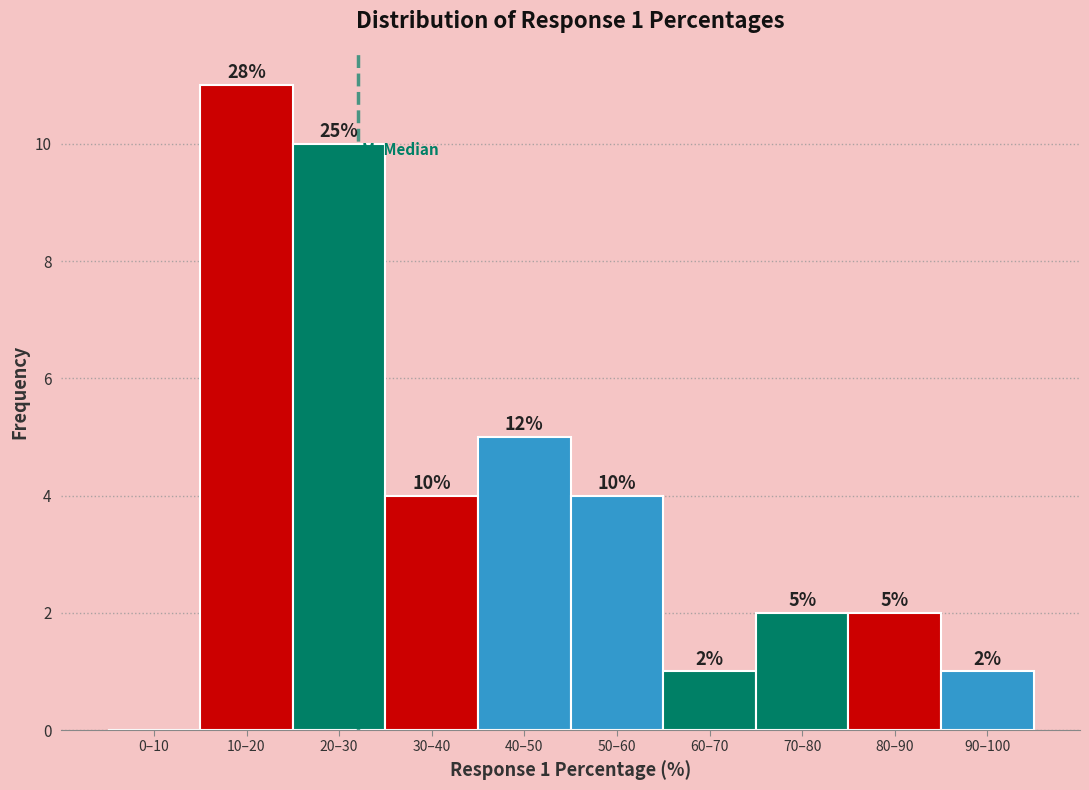

Reading right to left, transcribe all the data shown in this chart.

90–100=1	80–90=2	70–80=2	60–70=1	50–60=4	40–50=5	30–40=4	20–30=10	10–20=11	0–10=0